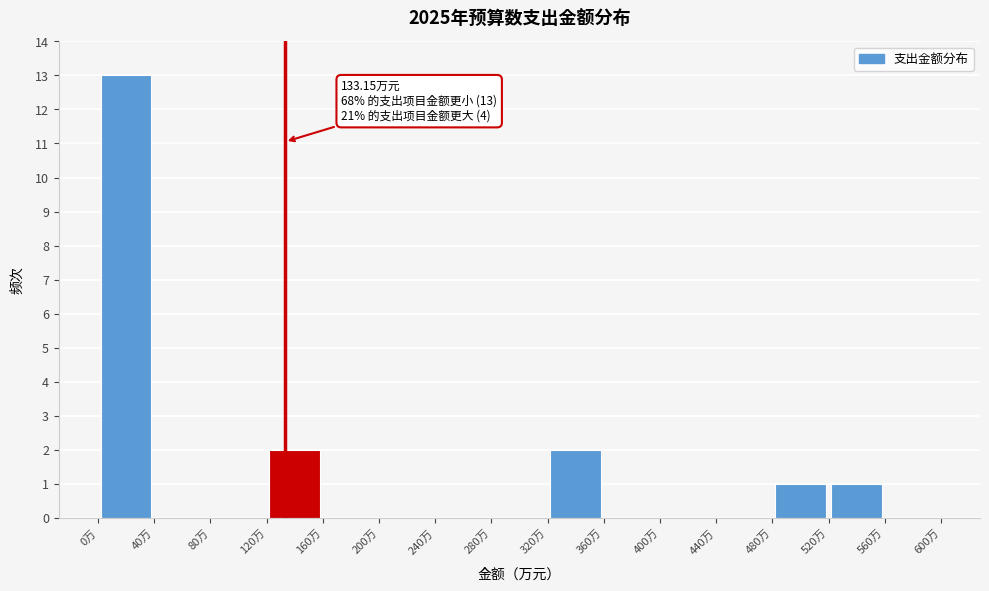

Over which range of the x-axis is the bar tallest?

0 to 40